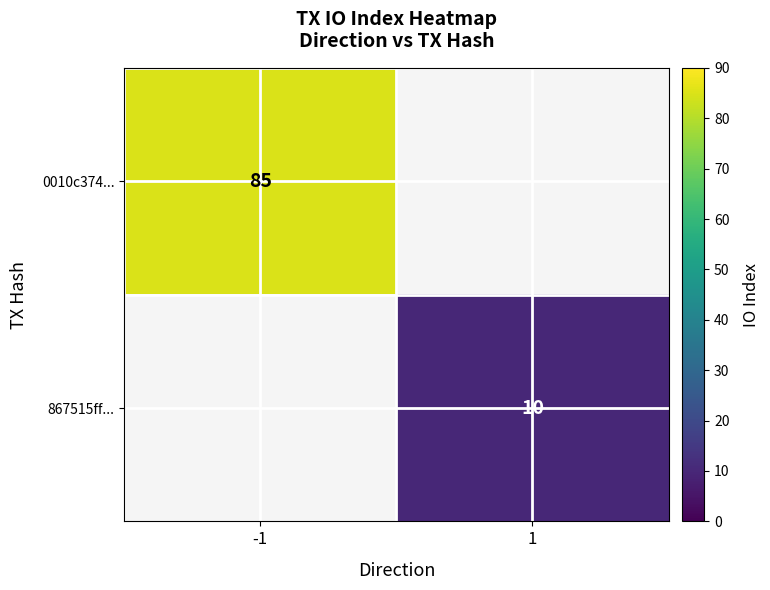

How many positive values does the 867515ff... series have?

1